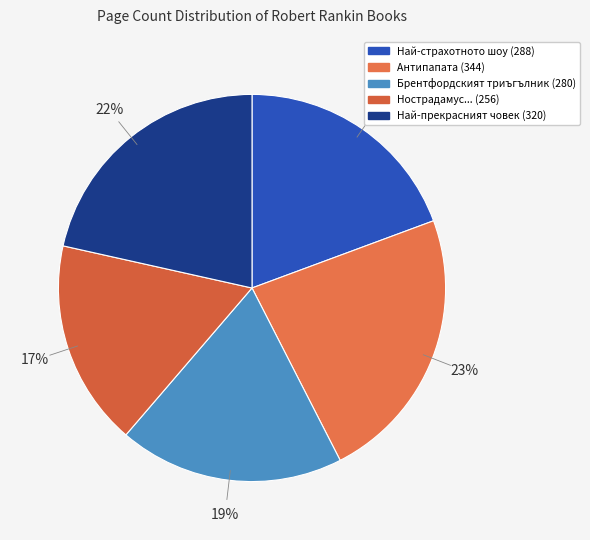

Which category has the smallest portion of the pie?

Нострадамус... (256)